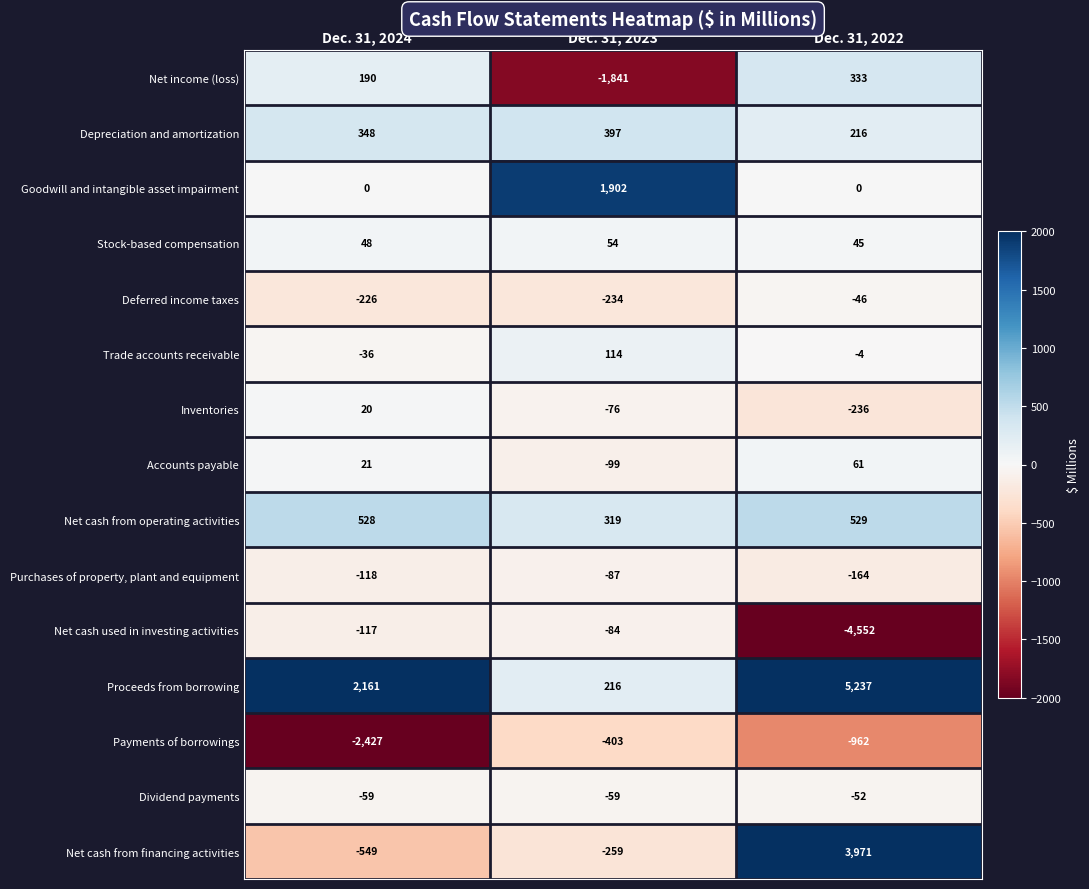

How many data points does each series have?

3